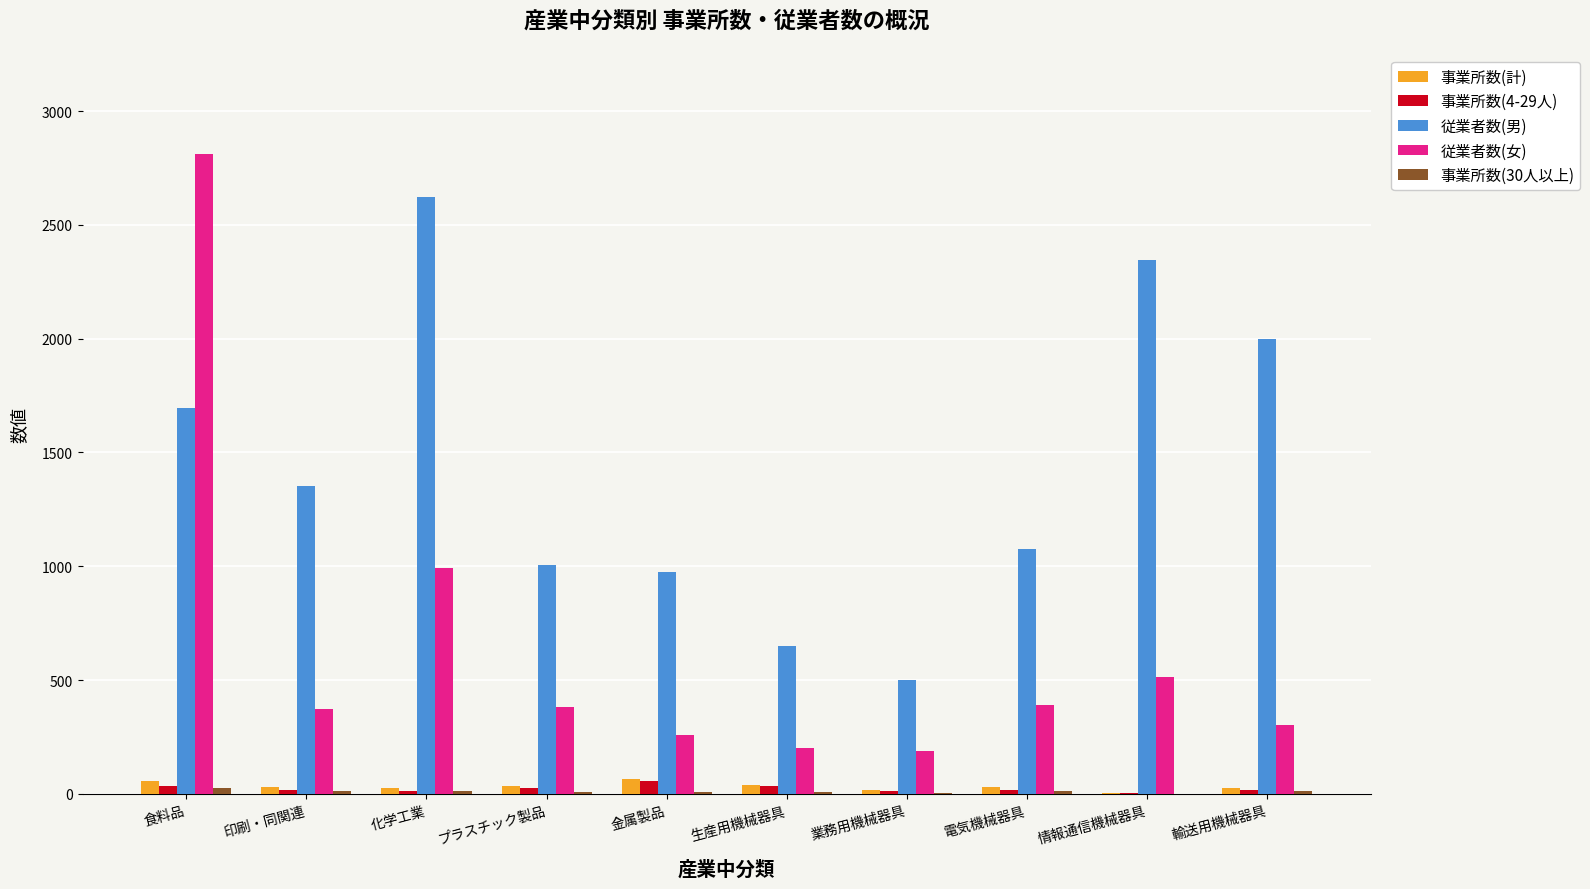

The value of 従業者数(女) at プラスチック製品 is 155. True or false?

False